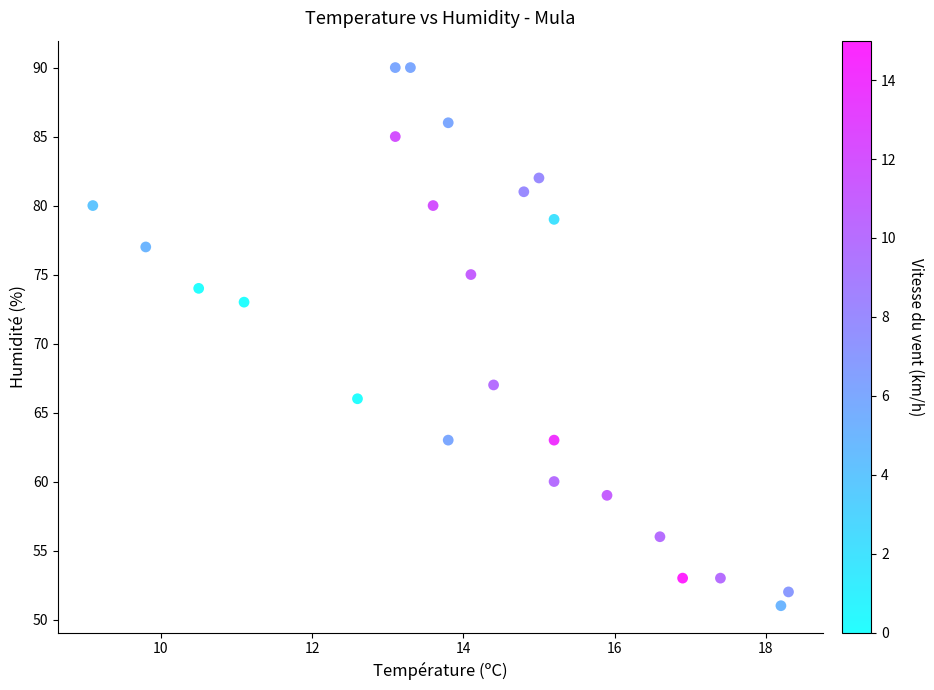

What is the range of Y values (max minus min)?

39